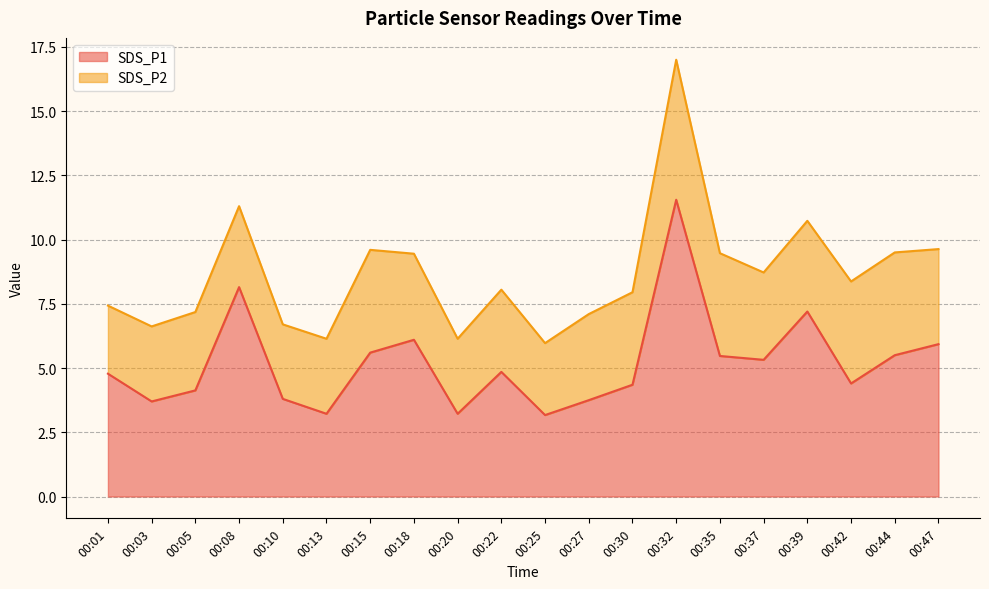

What is the difference between the second highest and minimum values?

5.0